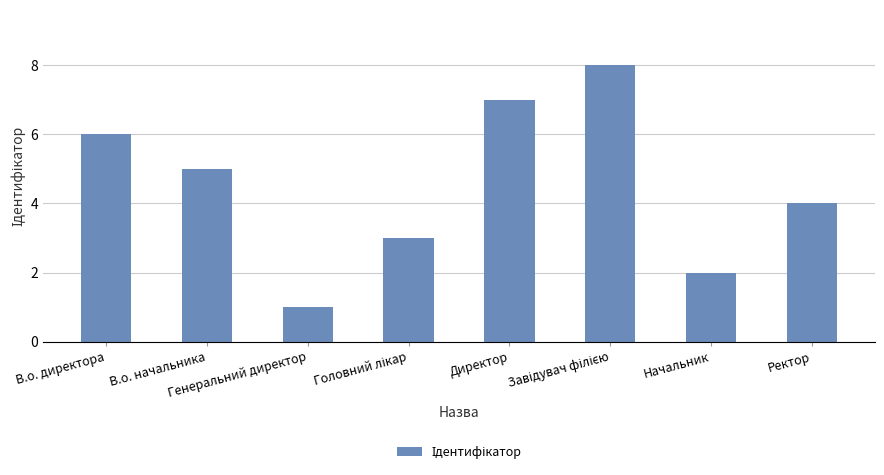

What is the greatest value displayed?

8